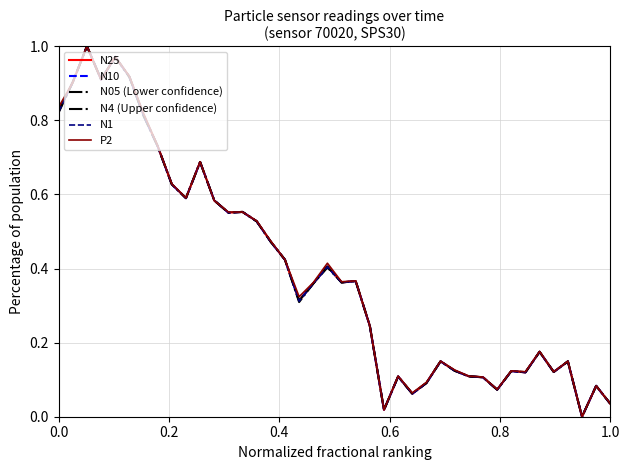

How many lines are shown in the chart?

6